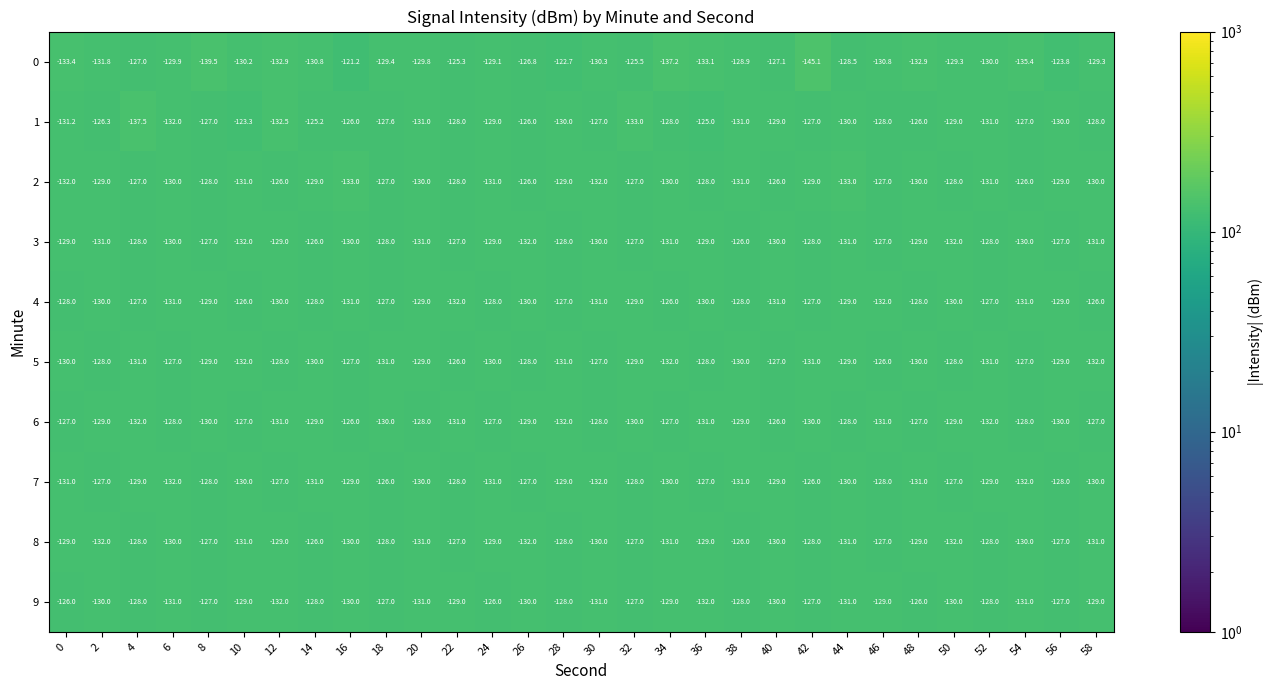

How many categories are shown in the chart?

30